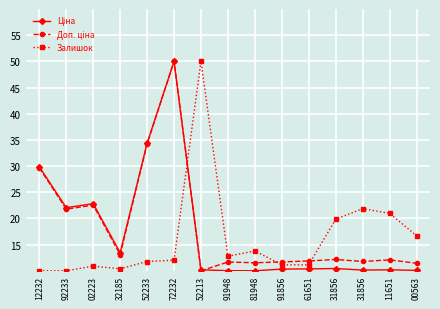

What is the label of the 4th point from the left?

32185